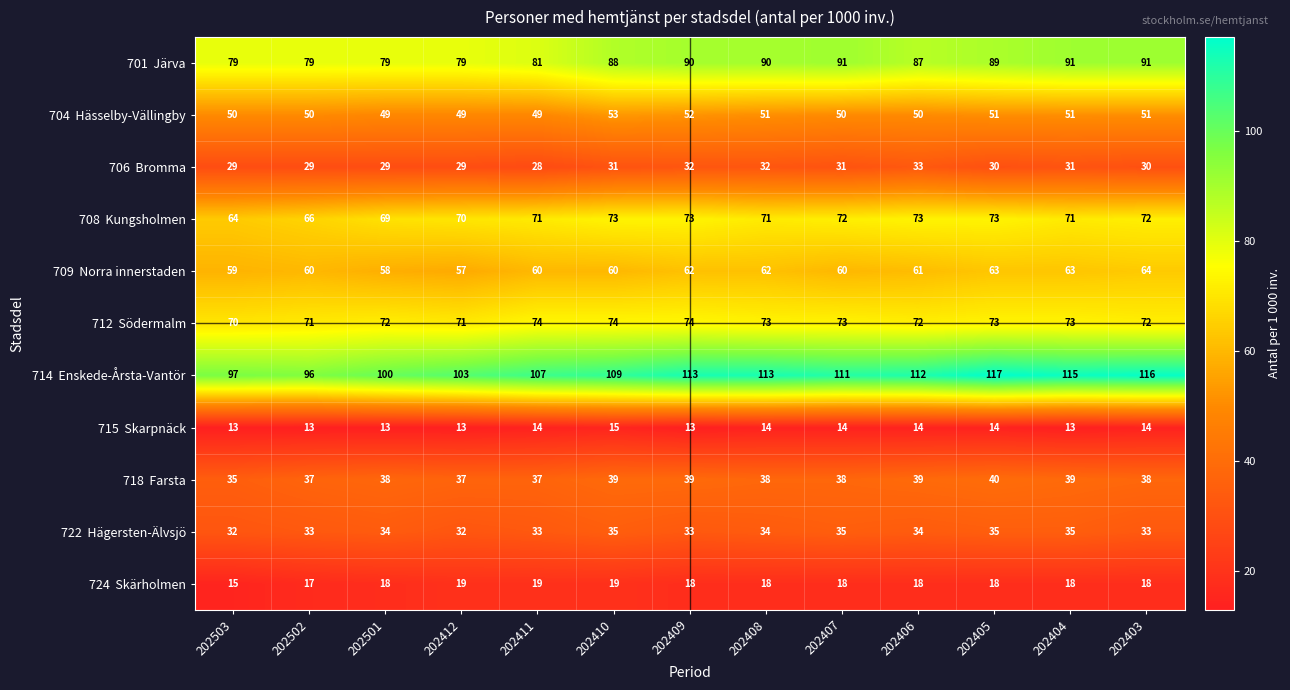

At how many categories does at least one series exceed 19?

13